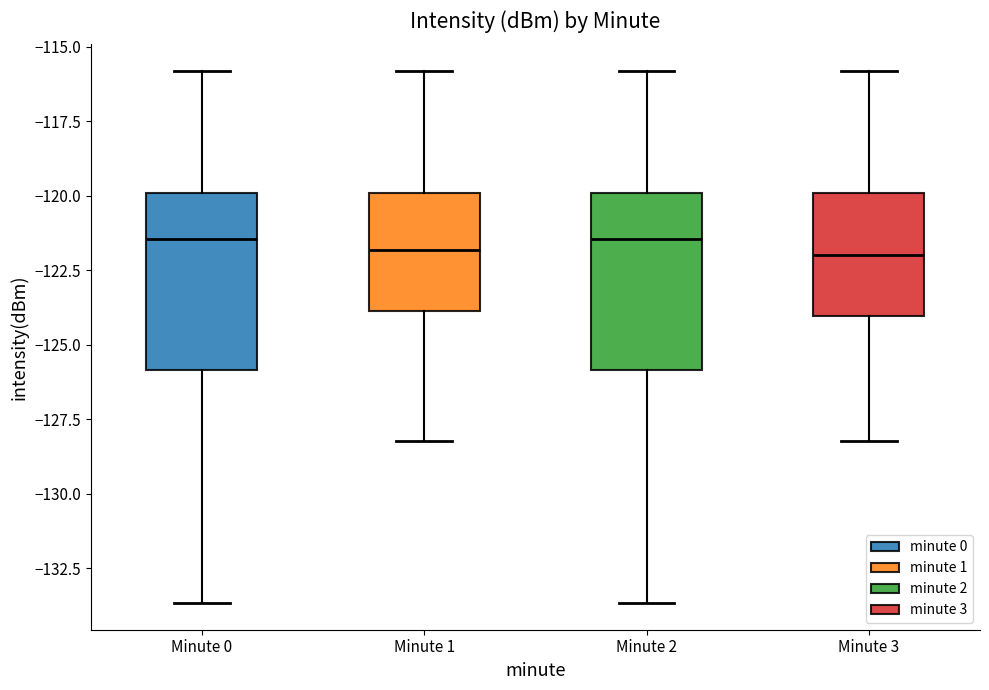

Reading left to right, transcribe this box plot: for each box, give where its median line is, the range the box spans, and where its two whiskers end, as read against the y-axis. The values are not printed on the chart, so give them approximately, as read against the axis.

Minute 0: median -121.5, box -126.0 to -120.0, whiskers -133.5 to -116.0
Minute 1: median -122.0, box -124.0 to -120.0, whiskers -128.0 to -116.0
Minute 2: median -121.5, box -126.0 to -120.0, whiskers -133.5 to -116.0
Minute 3: median -122.0, box -124.0 to -120.0, whiskers -128.0 to -116.0